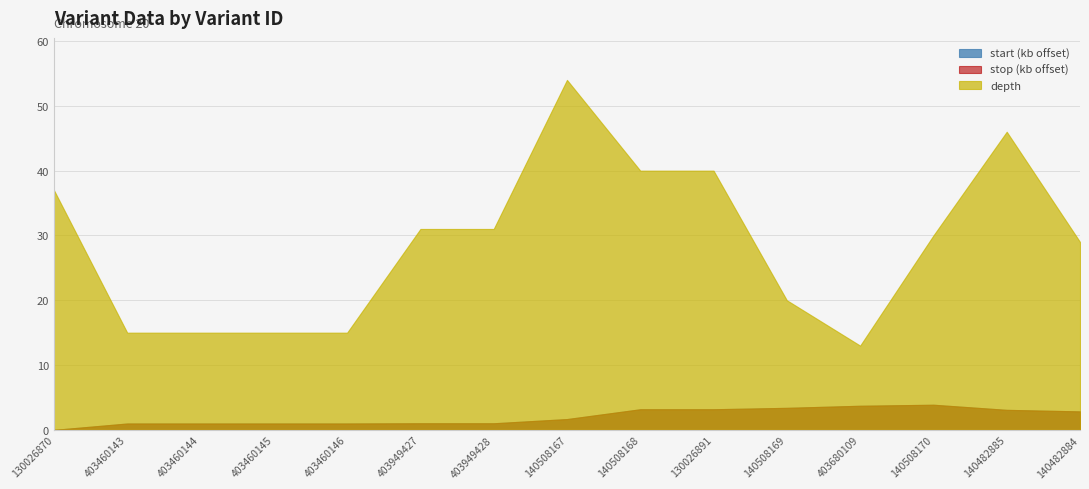

At which label does stop first exceed 3852998?

140508168